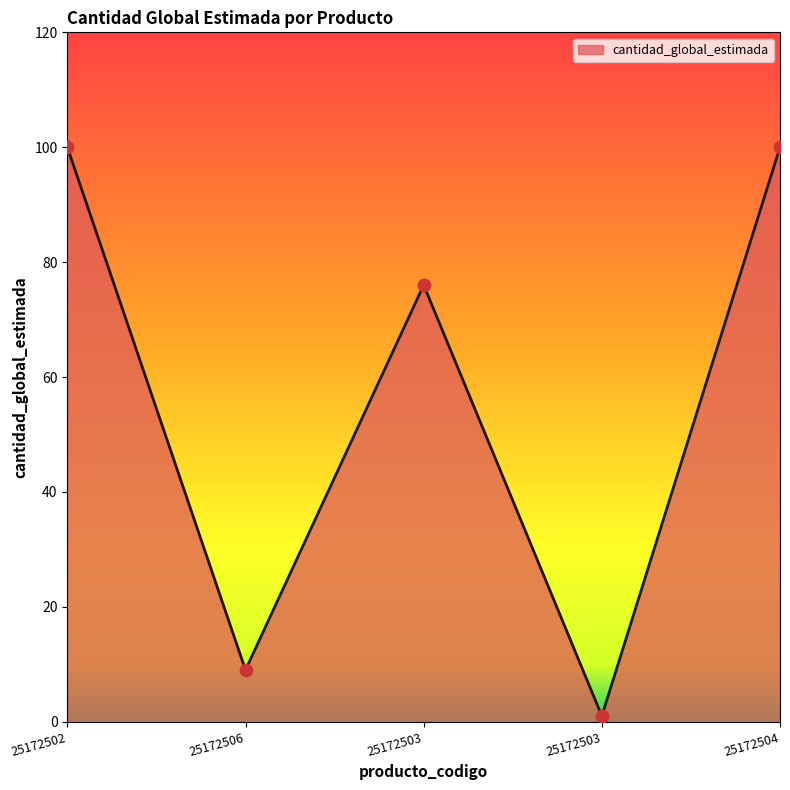

Count the number of categories in the chart.

5